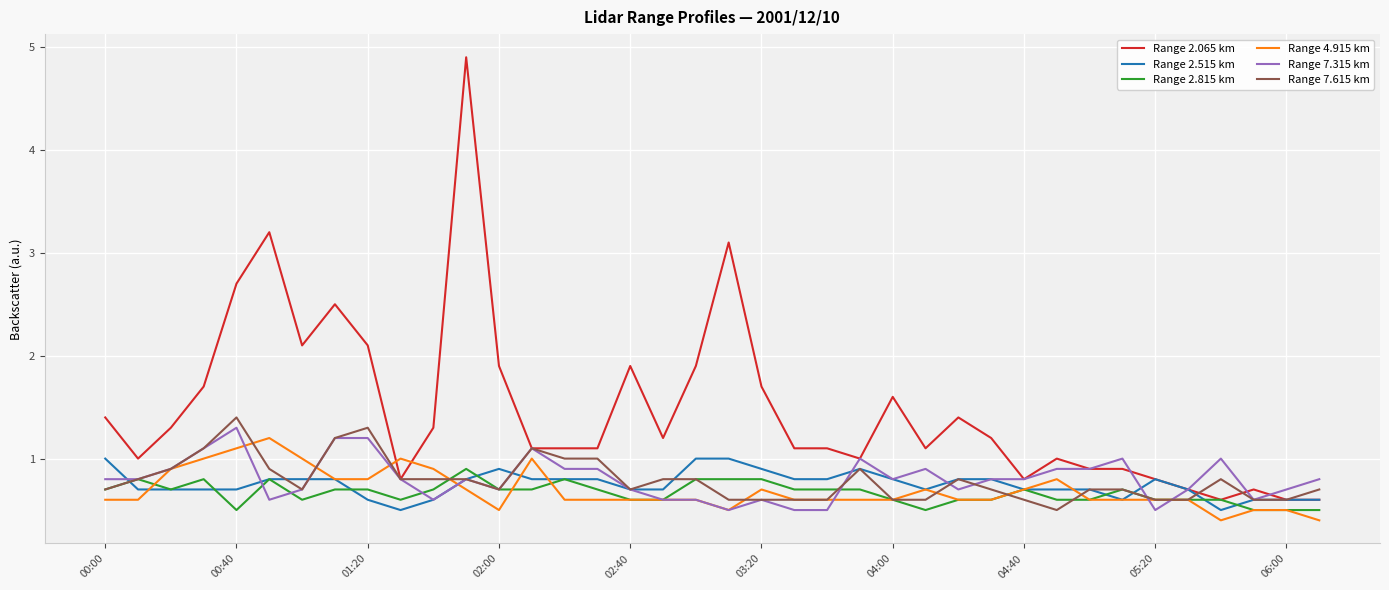

Which series has the largest range (max minus min)?

Range 2.065 km